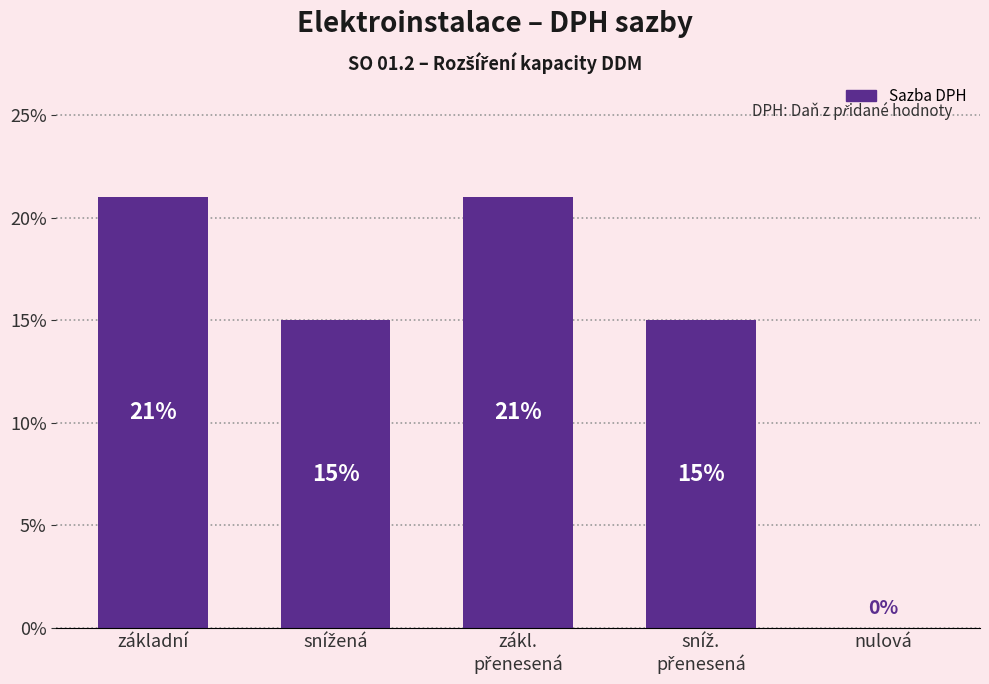

Are the bars horizontal?

No